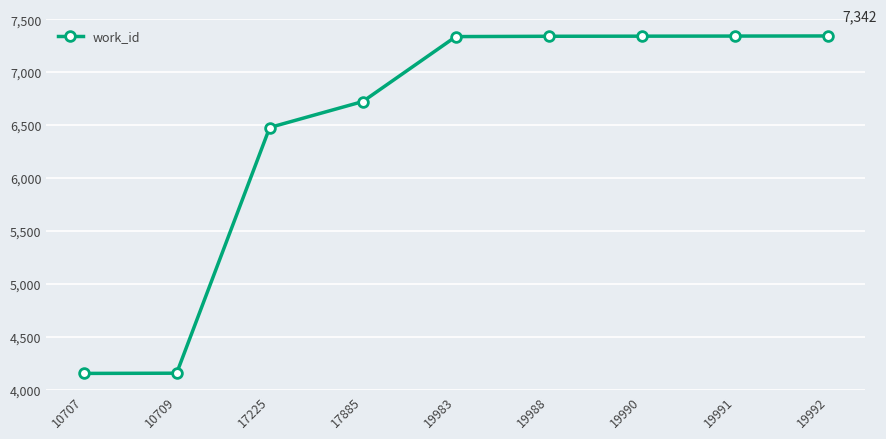

What is the value of the 9th point from the left?

7342